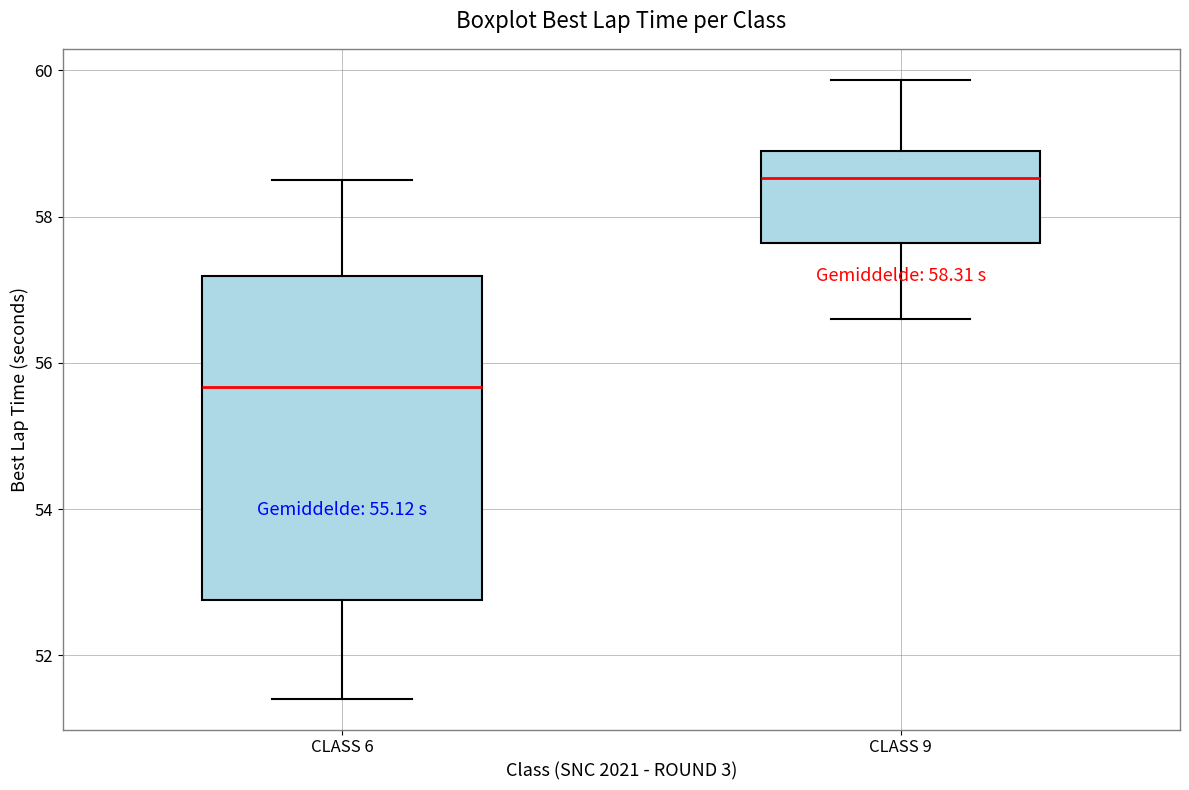

Which box is the tallest, from its lower edge to its upper edge?

CLASS 6